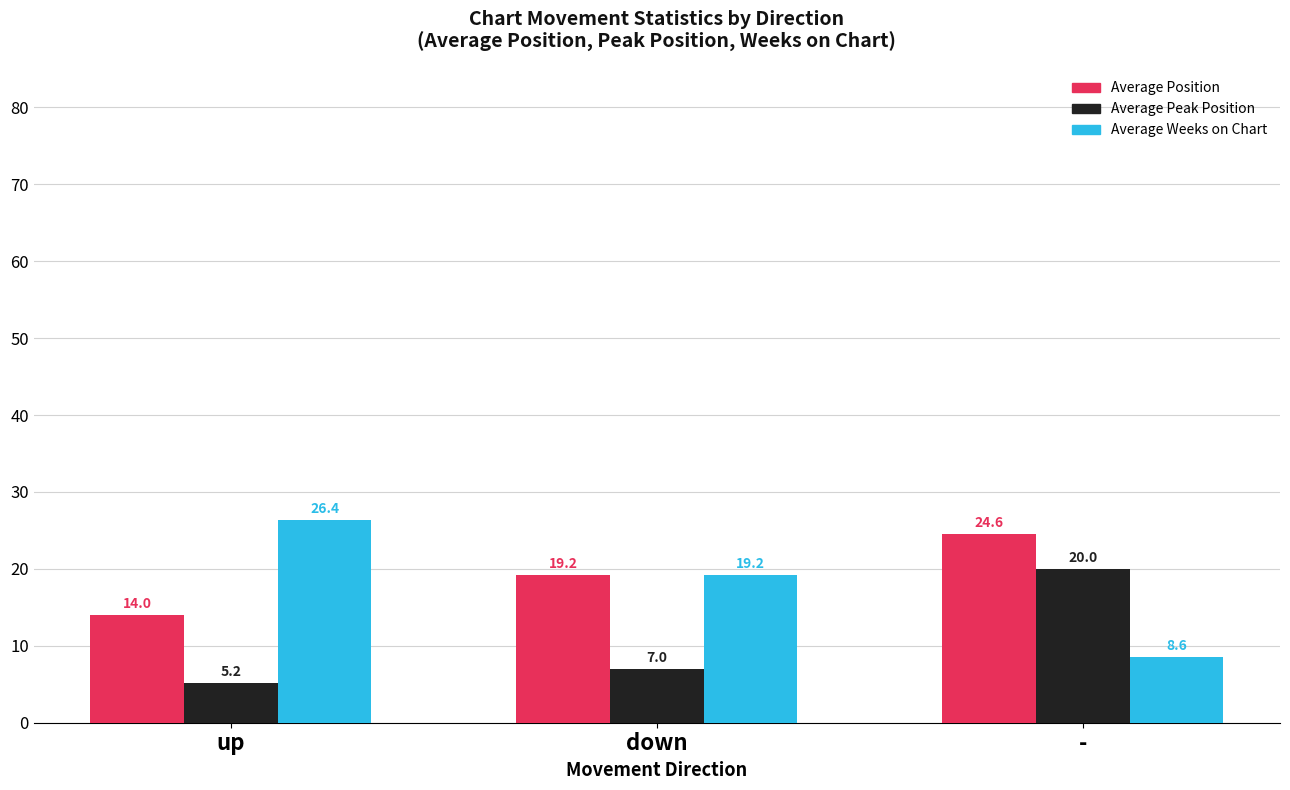

At which label does Average Weeks on Chart first exceed 19?

up